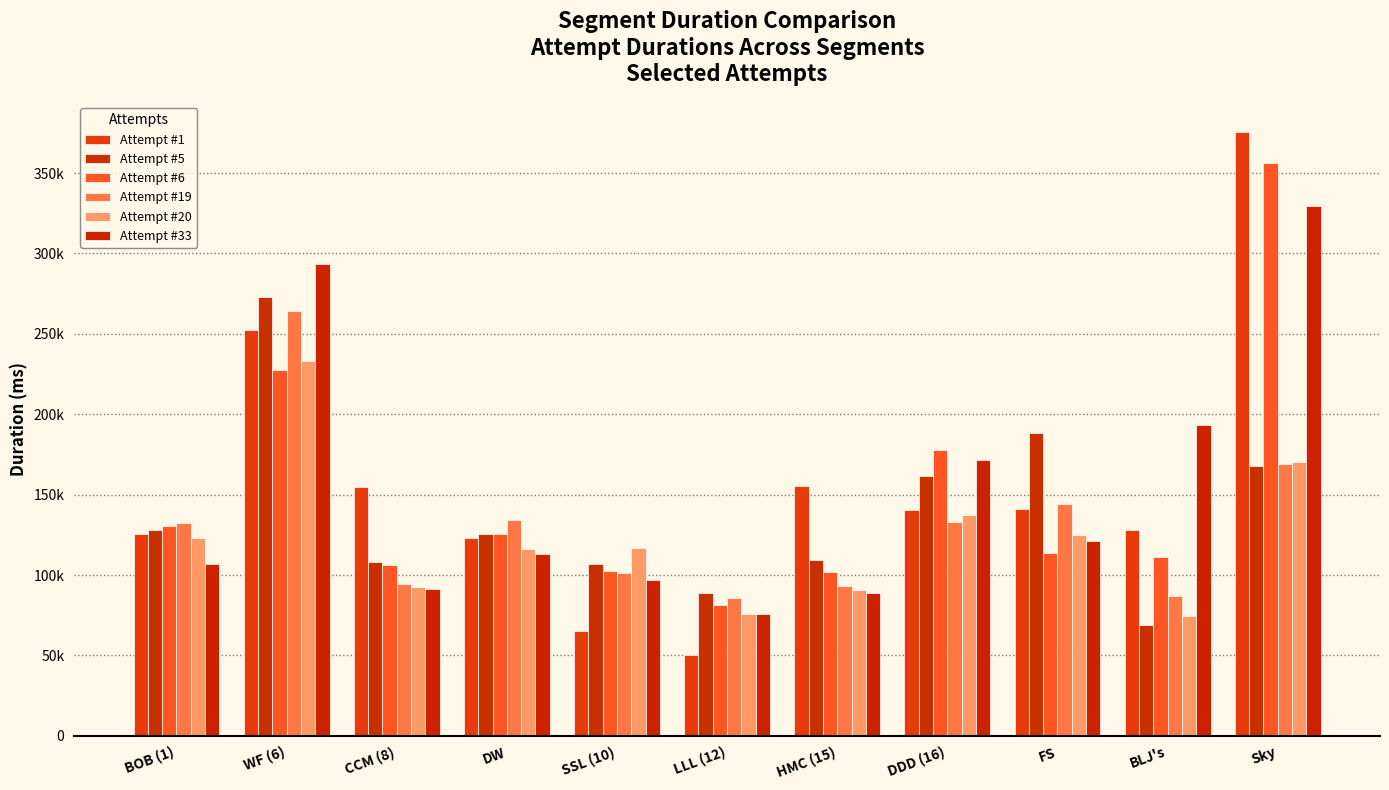

Which label corresponds to the smallest value in the chart?

LLL (12)